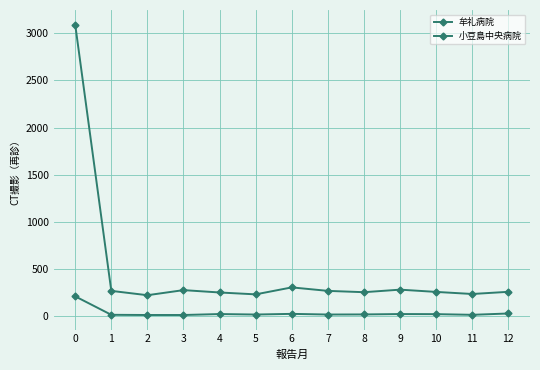

Is the value of 小豆島中央病院 at 7 greater than the value of 牟礼病院 at 5?

Yes